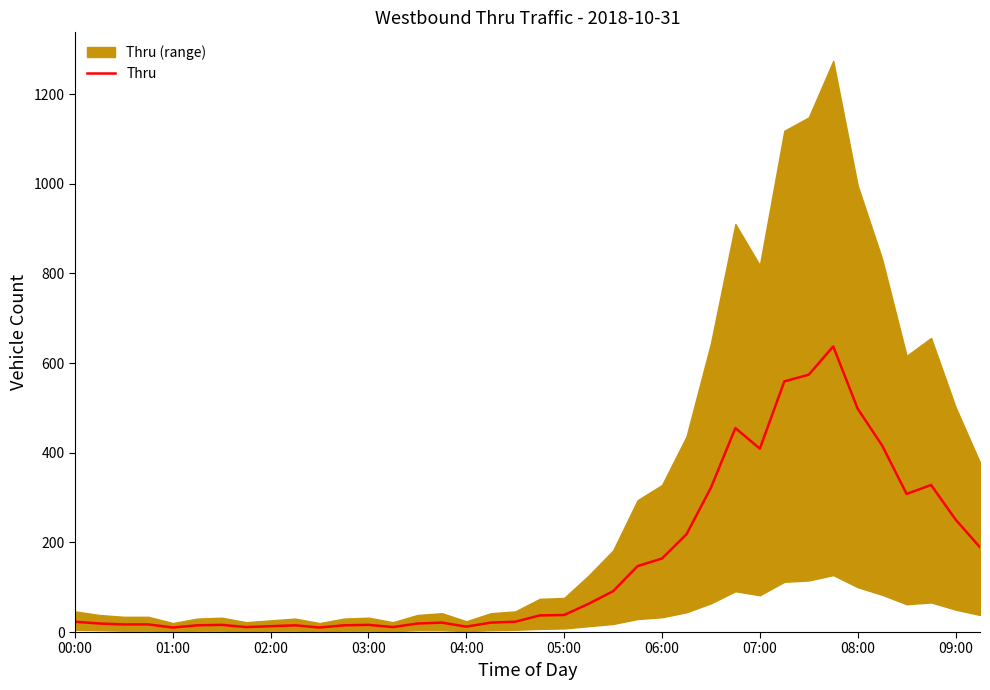

What is the sum of all values?

6008